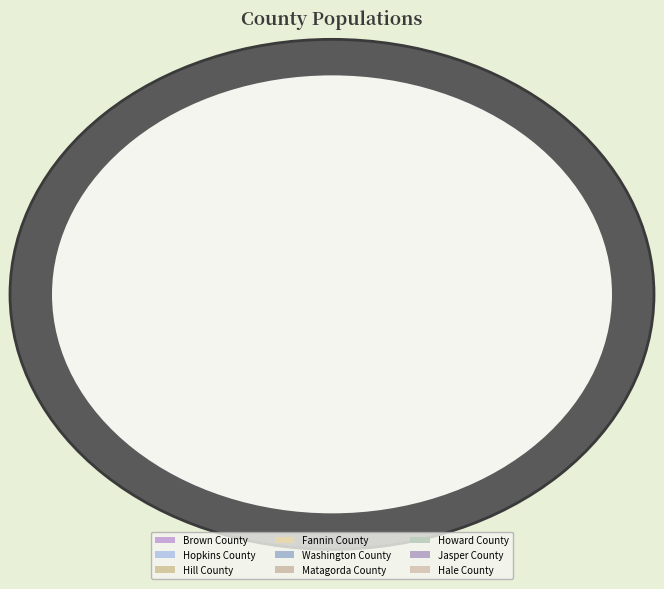

What is the change in value from Hill County to Jasper County?

-4845